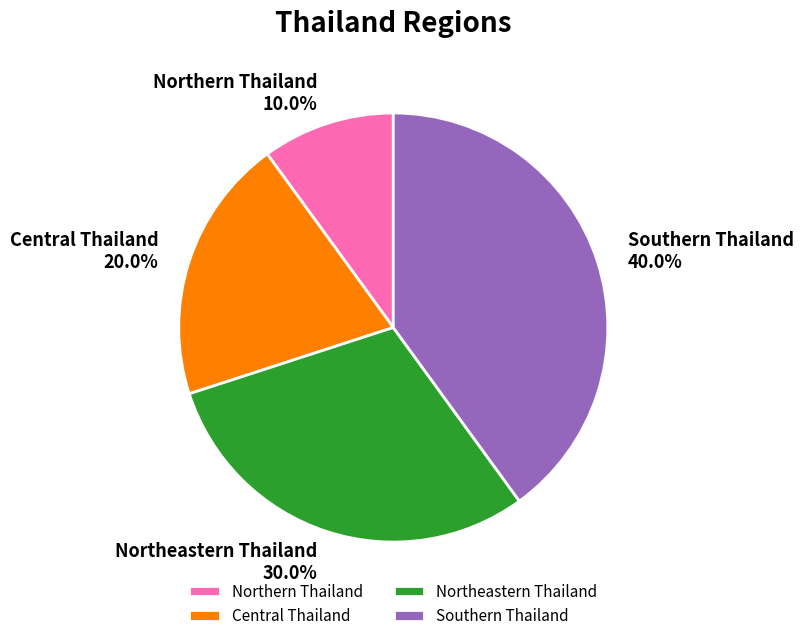

What percentage do Central Thailand and Northern Thailand together represent?

30.0%